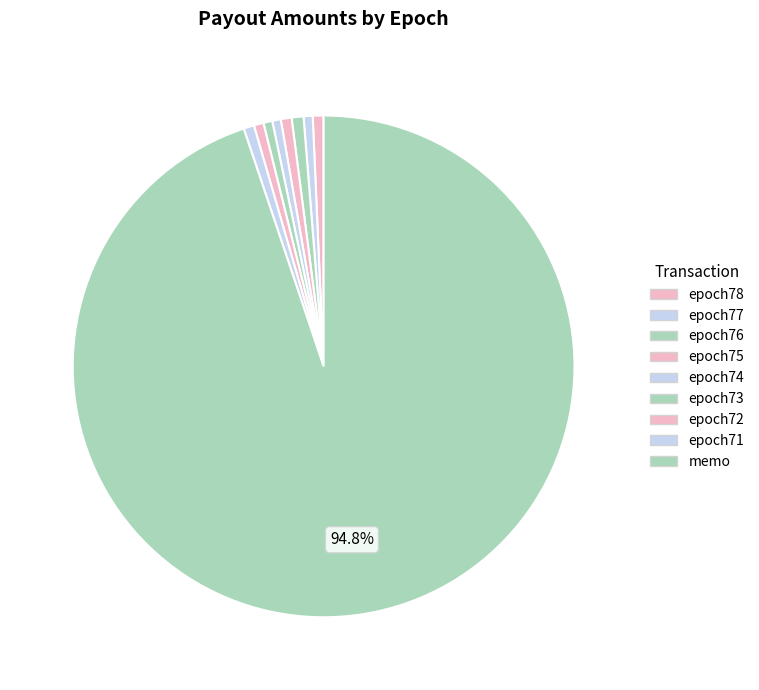

How many segments does this pie chart have?

9